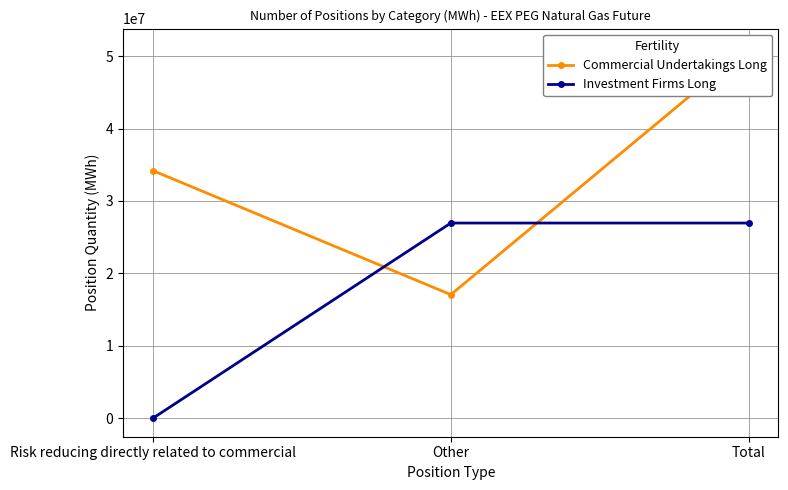

What are all the series names shown in the legend?

Commercial Undertakings Long, Investment Firms Long